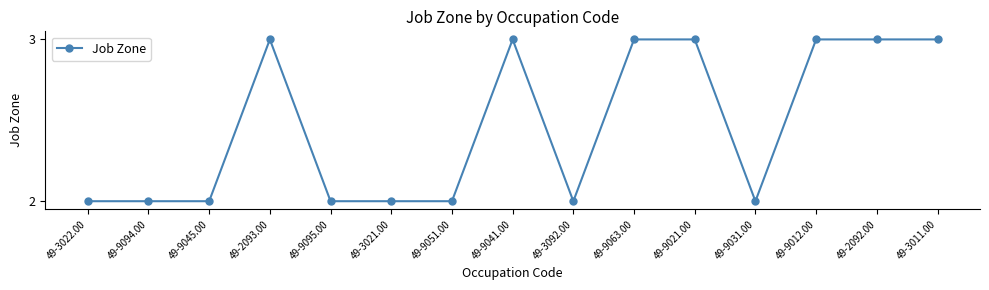

Reading left to right, extract all data points from this chart.

49-3022.00=2	49-9094.00=2	49-9045.00=2	49-2093.00=3	49-9095.00=2	49-3021.00=2	49-9051.00=2	49-9041.00=3	49-3092.00=2	49-9063.00=3	49-9021.00=3	49-9031.00=2	49-9012.00=3	49-2092.00=3	49-3011.00=3